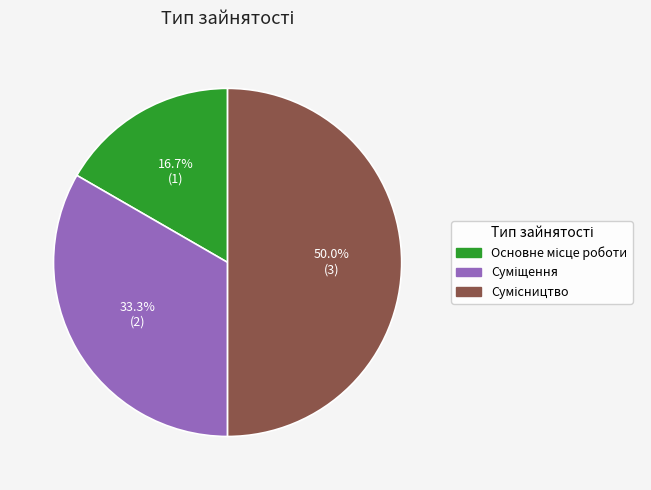

Rank the categories by value from highest to lowest.

Сумісництво, Суміщення, Основне місце роботи